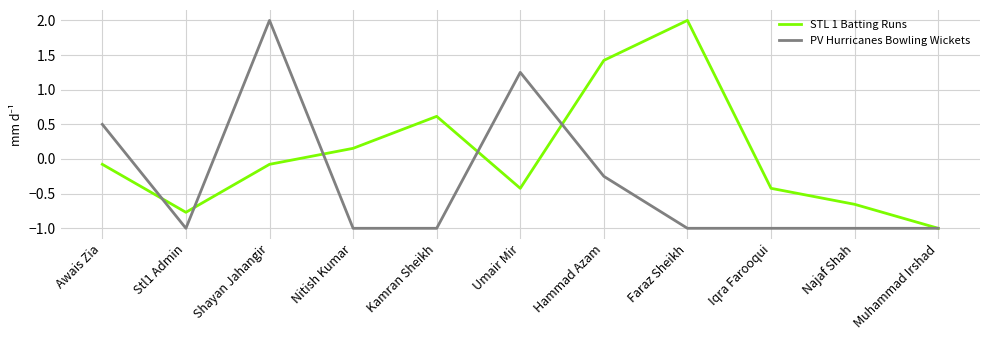

Rank the series by their average value, from lowest to highest.

PV Hurricanes Bowling Wickets, STL 1 Batting Runs